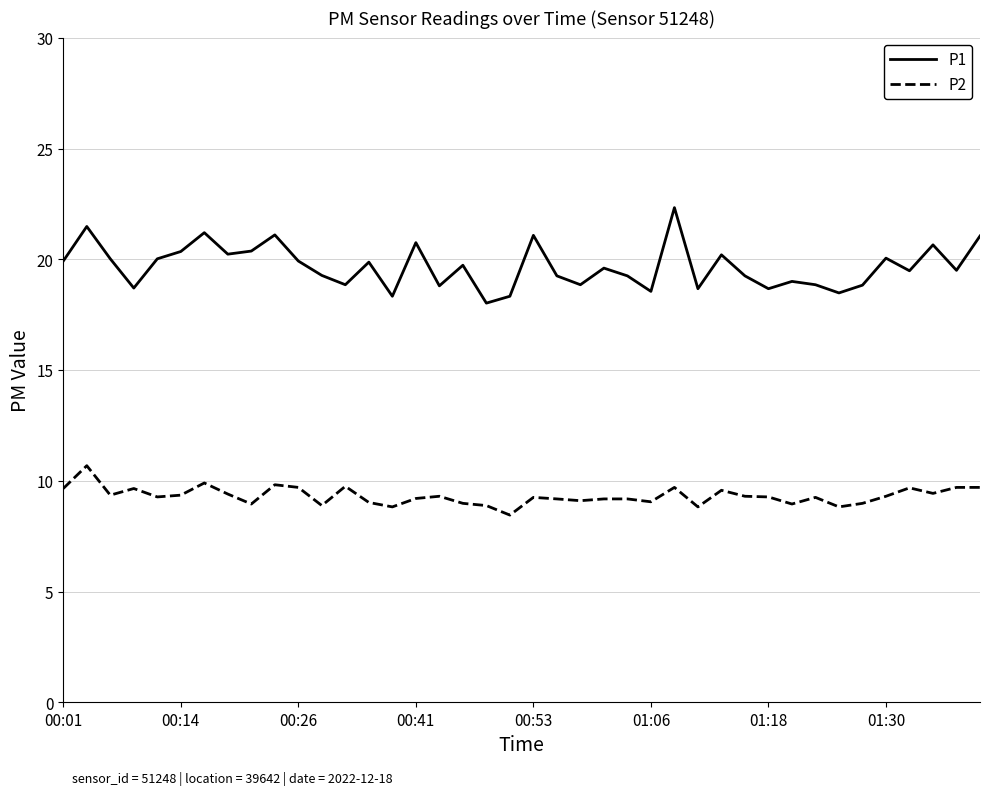

List the series in order of their overall mean, highest first.

P1, P2